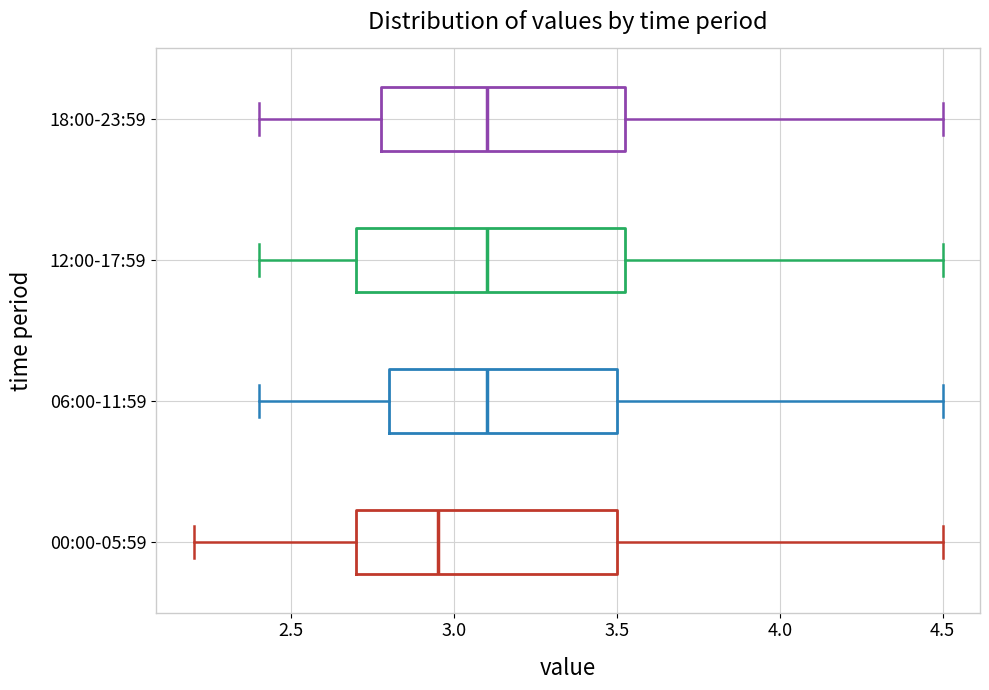

Where does the median line of the box for 06:00-11:59 sit on the x-axis? The values are not printed on the chart, so give them approximately, as read against the axis.

3.10